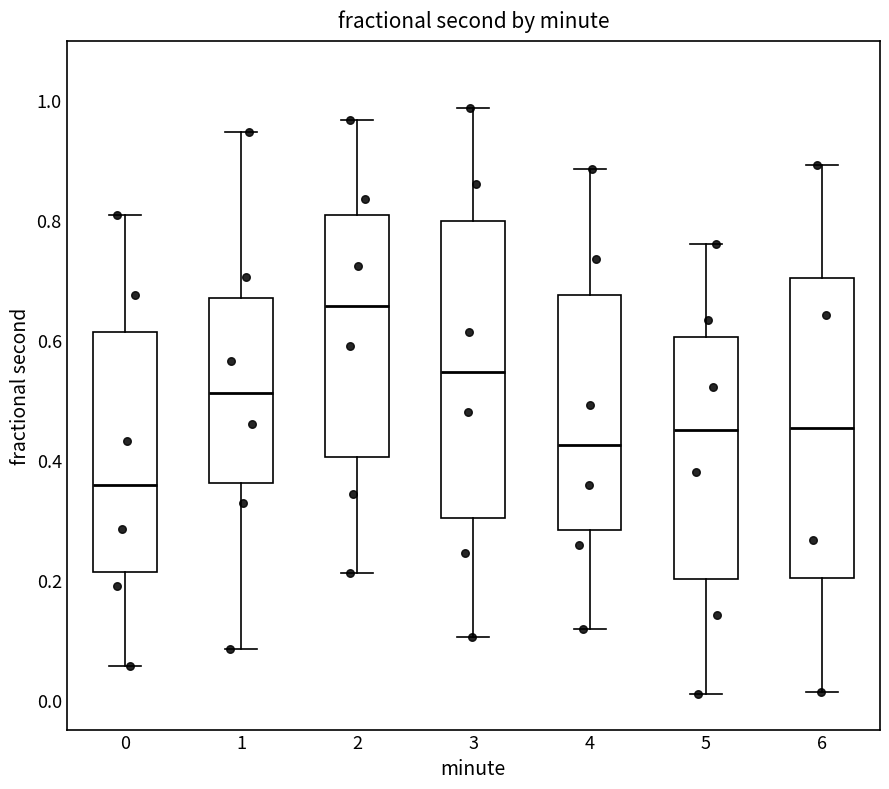

Which box has the lowest median line?

0